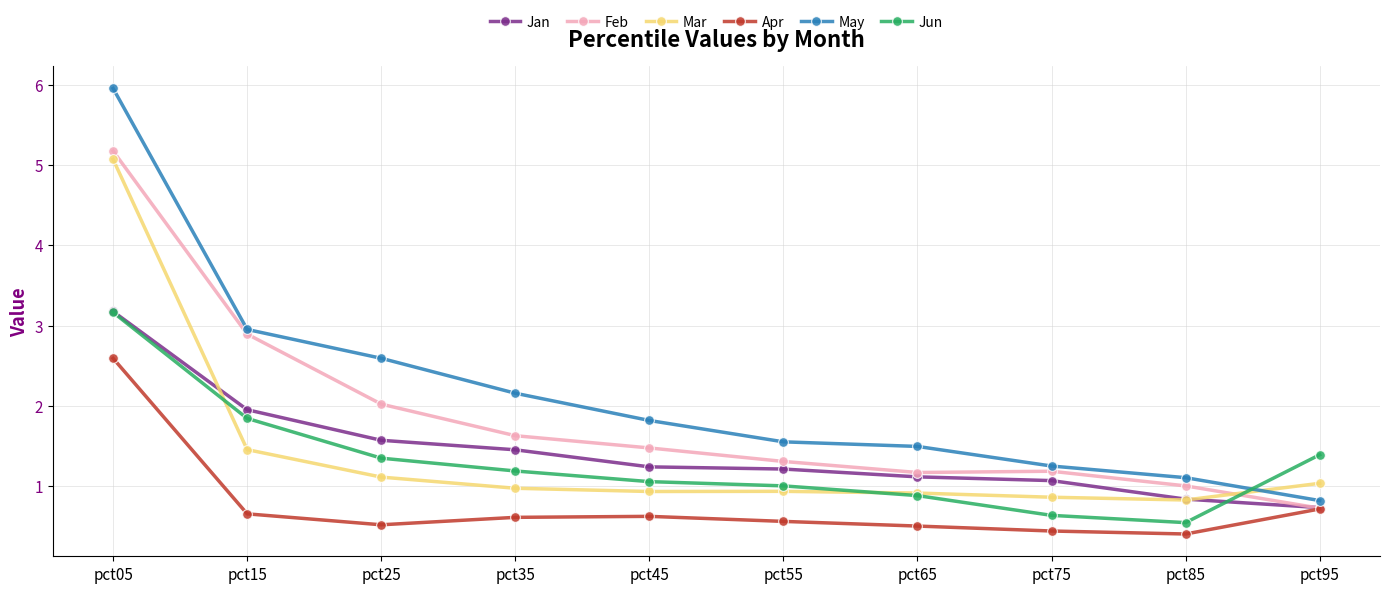

What is the maximum value shown in the chart?

6.0